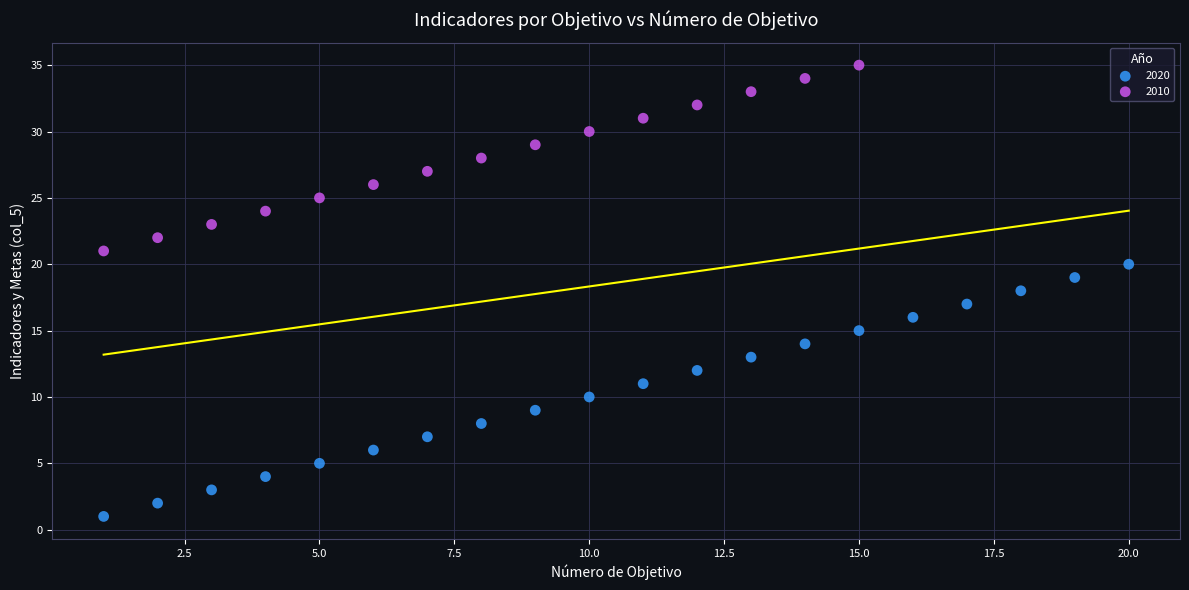

Which series contains the lowest Y value?

2020